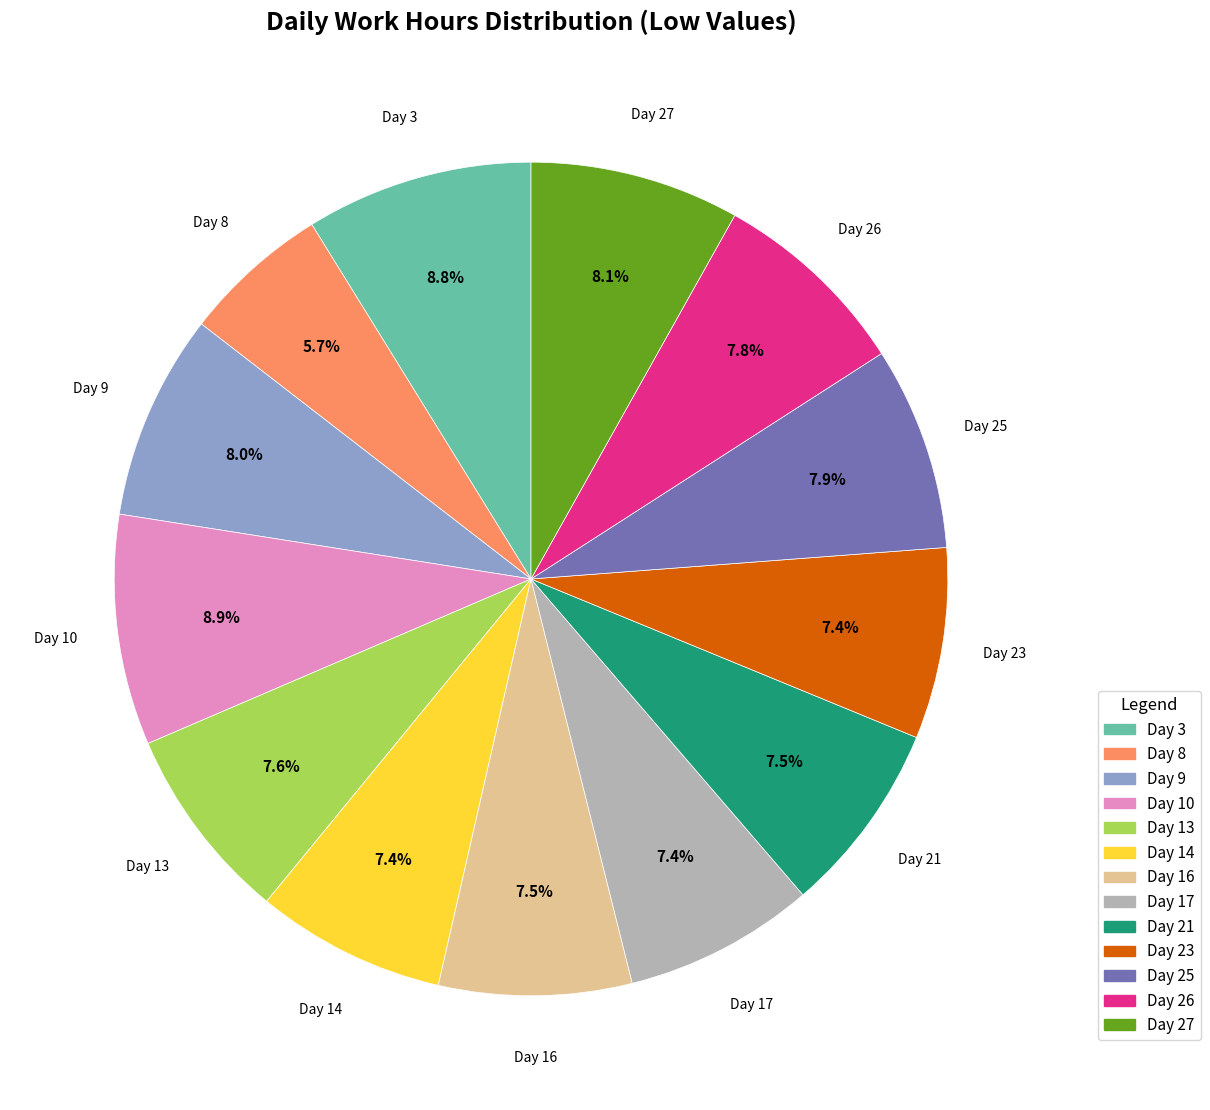

To the nearest percent, what is the combined percentage of Day 3 and Day 14?

16%